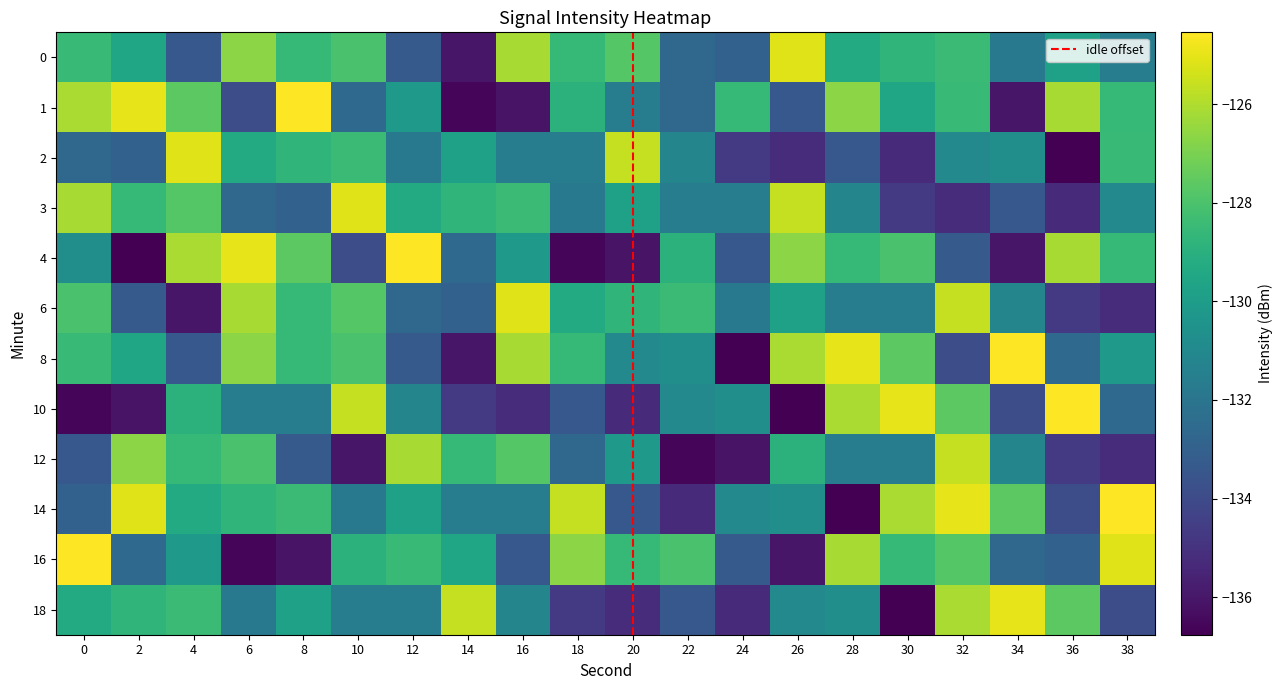

Is the value of 3 at 30 greater than the value of 8 at 22?

No